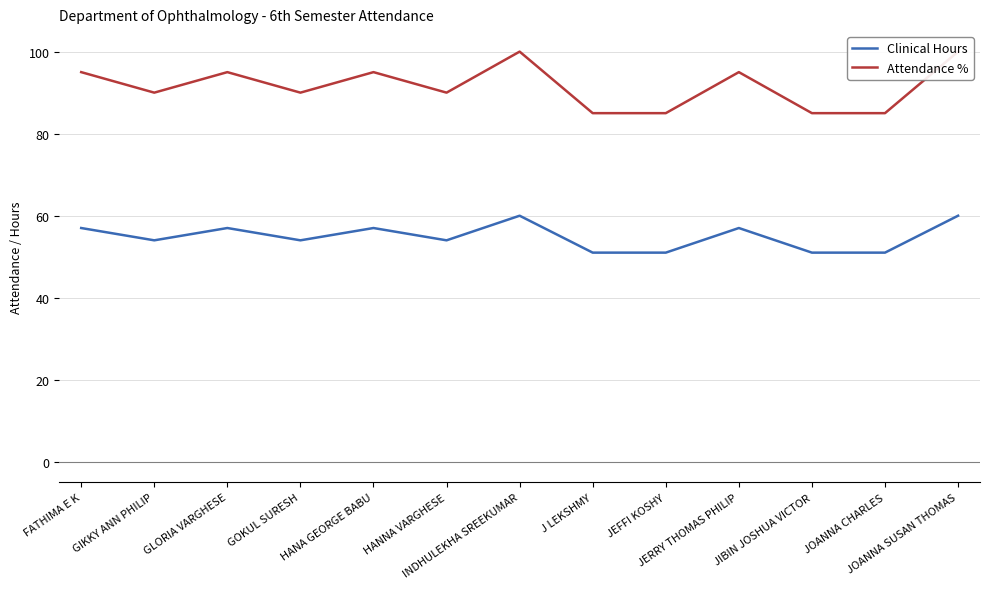

True or false: Clinical Hours and Attendance % intersect in this chart.

False